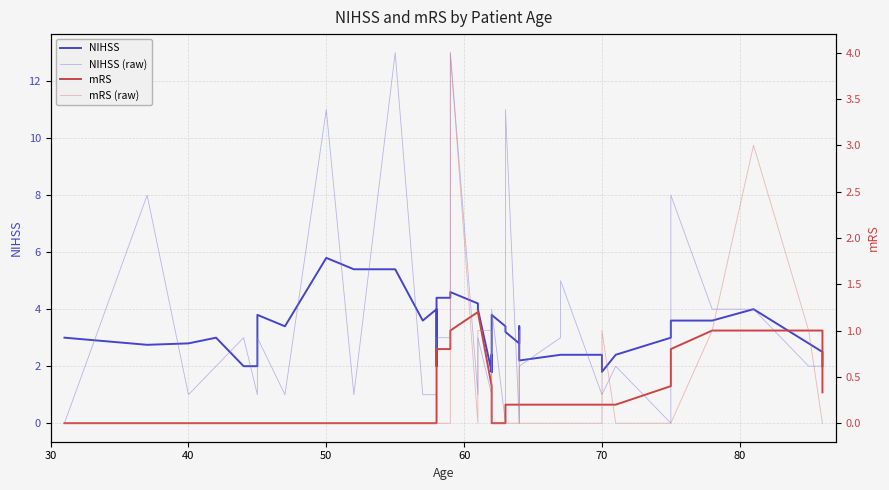

Is the value of mRS (raw) at 90 greater than the value of NIHSS at 35?

No